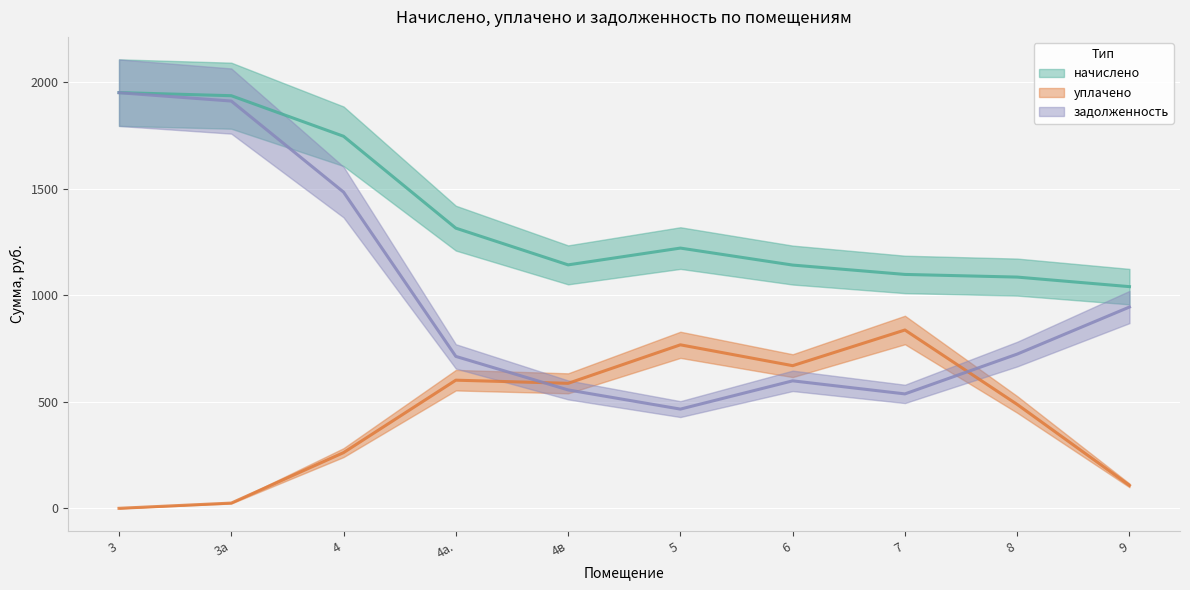

How many lines are shown in the chart?

3